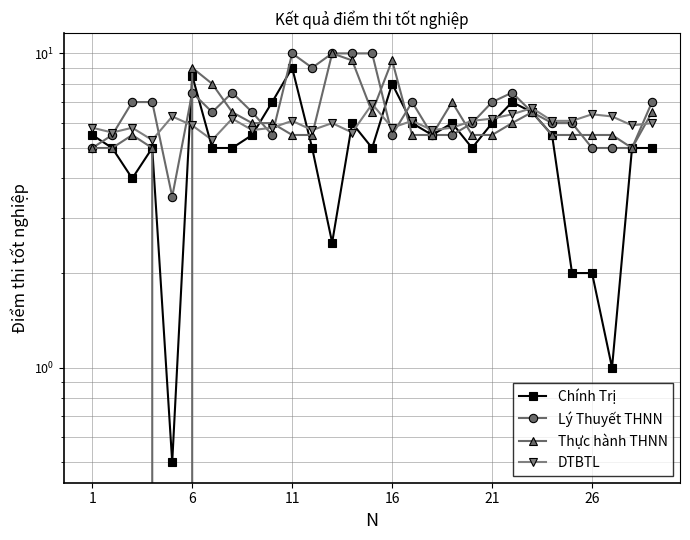

After their last crossing, which series has the higher values: Chính Trị or DTBTL?

DTBTL